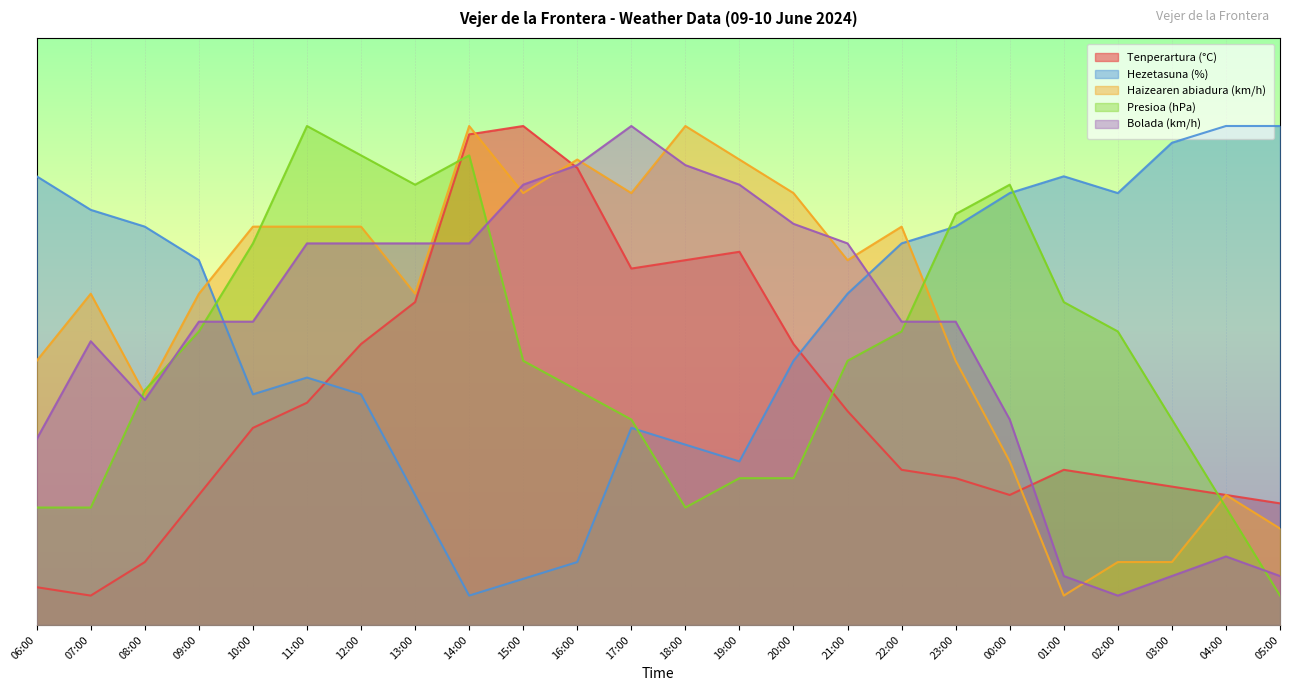

Is it true that Hezetasuna (%) equals 62.1 at 09:00?

True